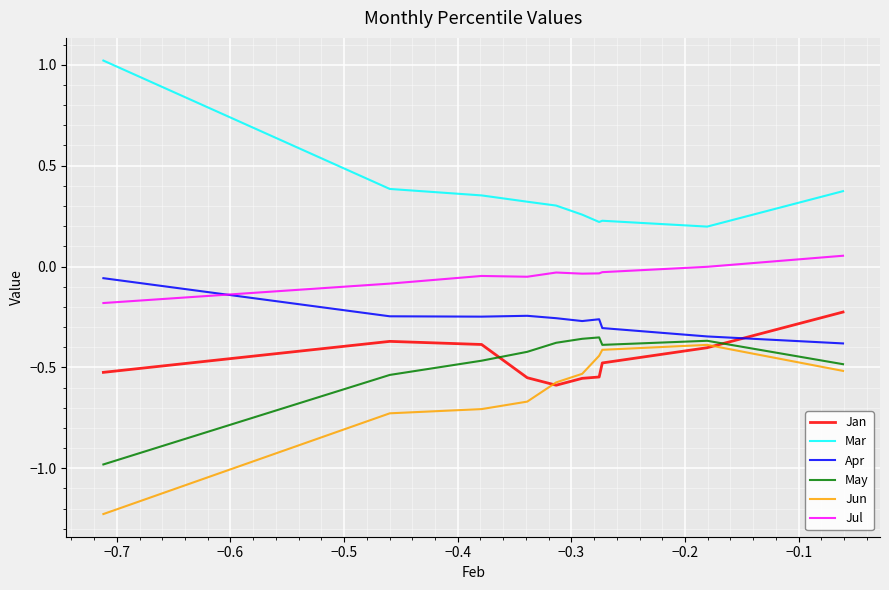

Which series has the largest total across all categories?

Mar